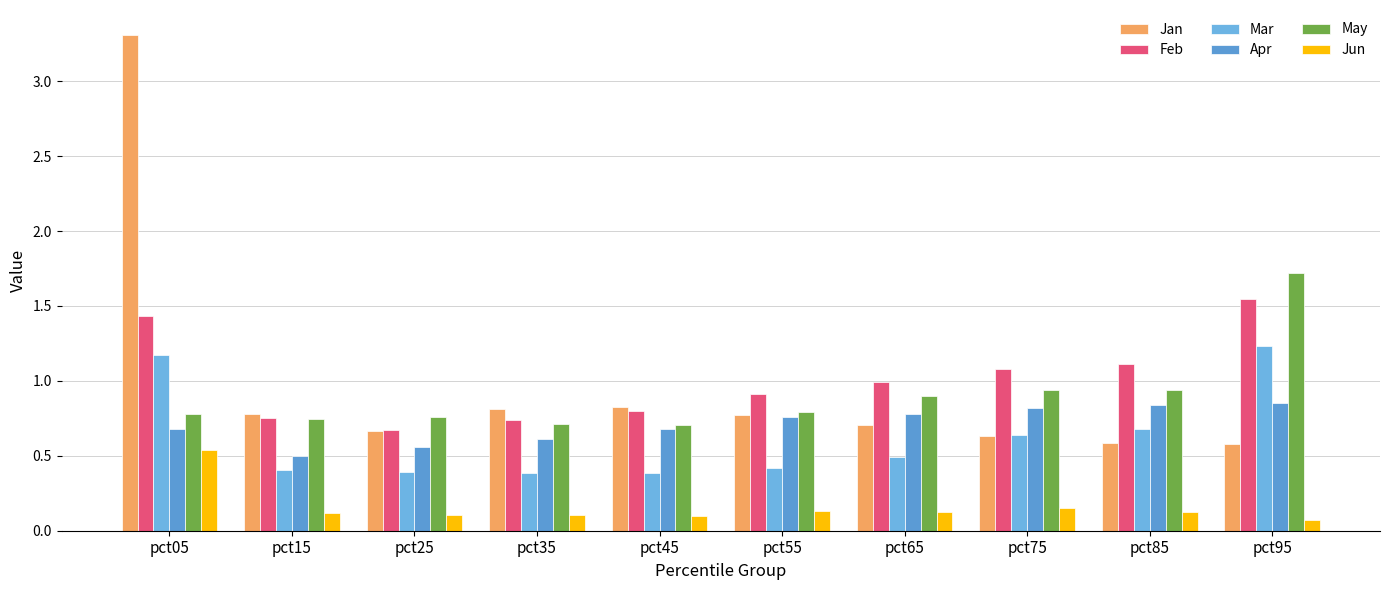

How many distinct data groups are displayed?

6